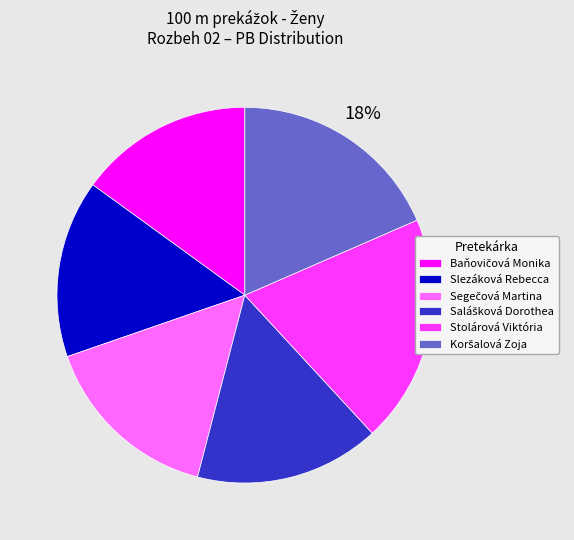

Is there a majority slice in this chart?

No